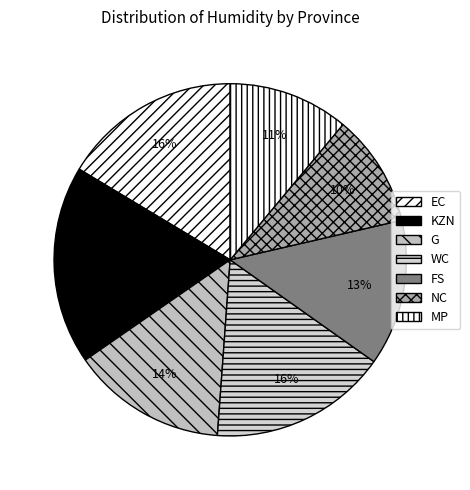

Is it true that FS is 13% of the pie?

True